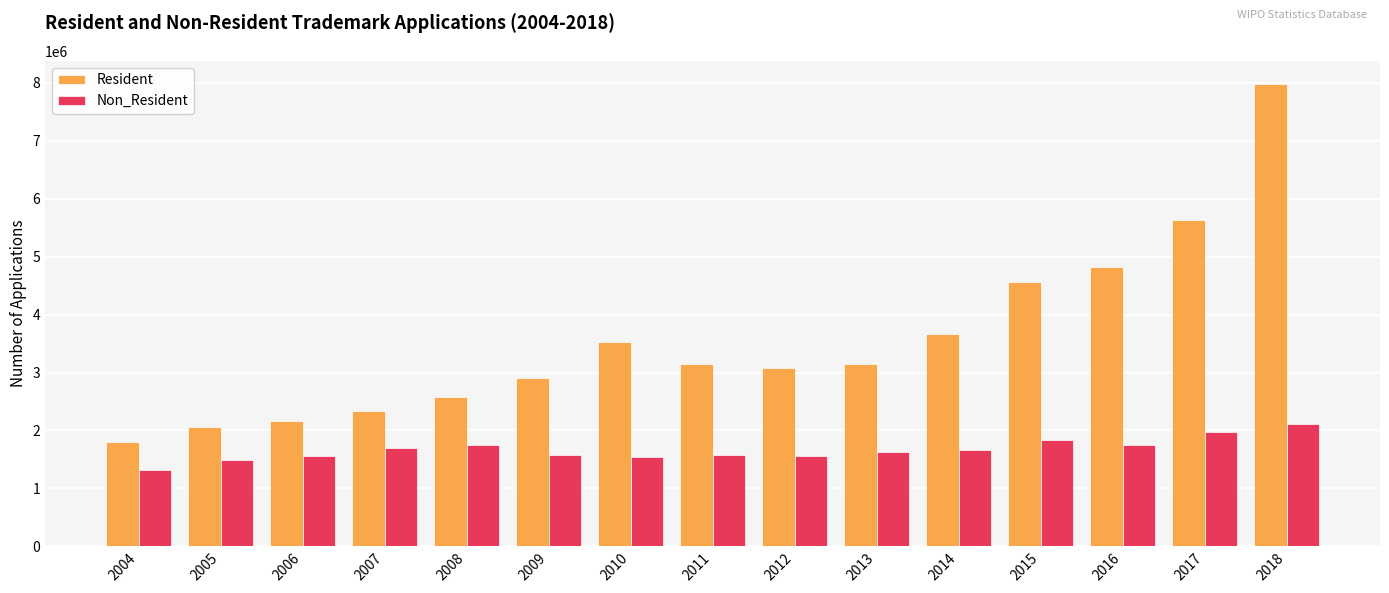

Rank the series by their maximum value, from lowest to highest.

Non_Resident, Resident